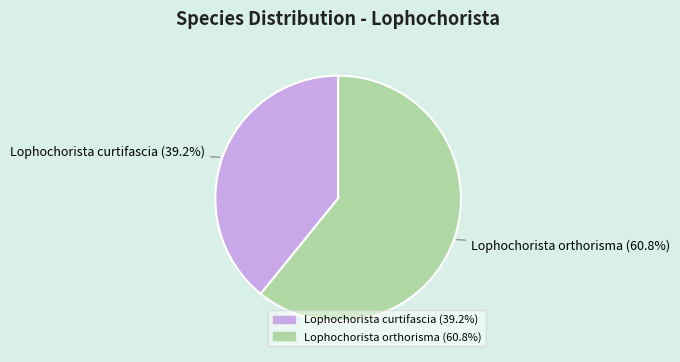

True or false: Lophochorista orthorisma accounts for 61% of the total.

True